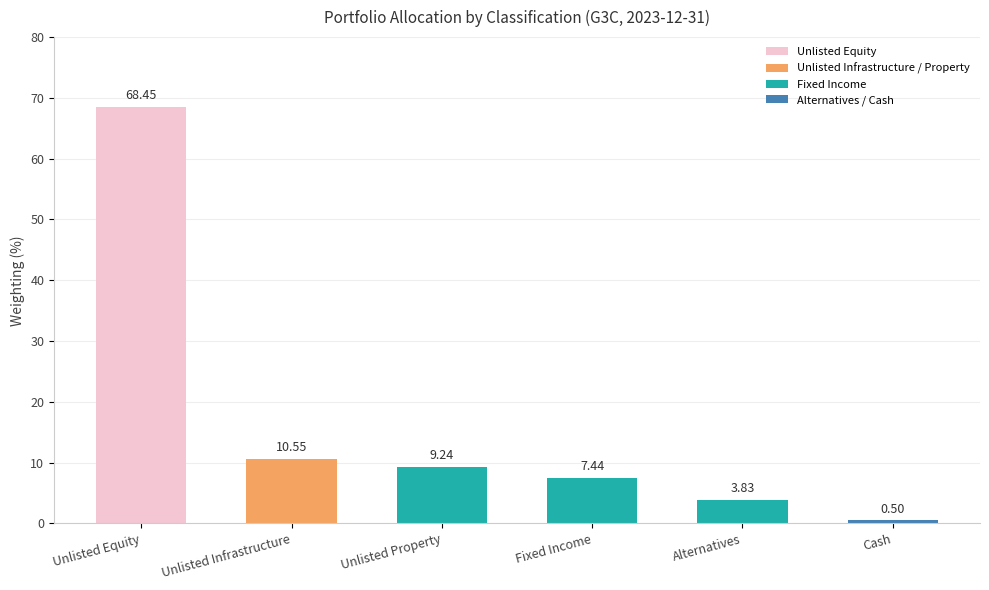

What is the average value?

16.7